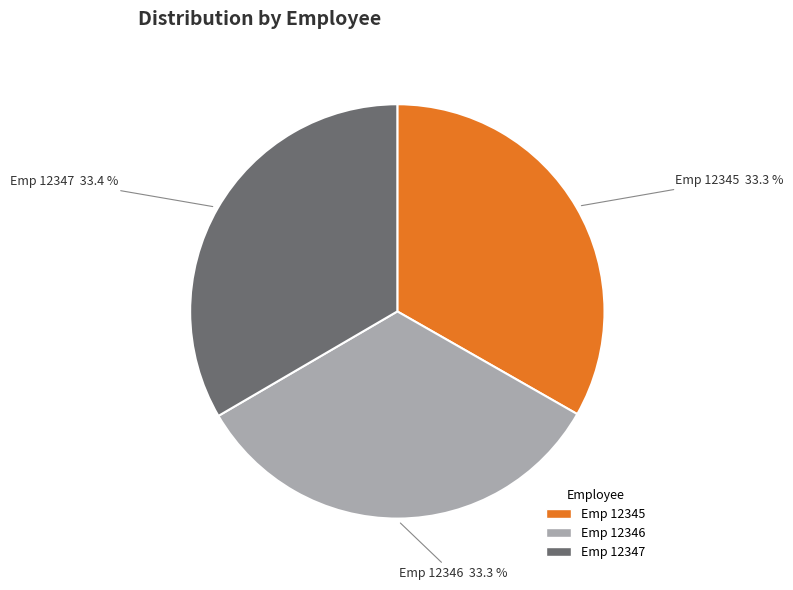

Does any single category account for the majority?

No